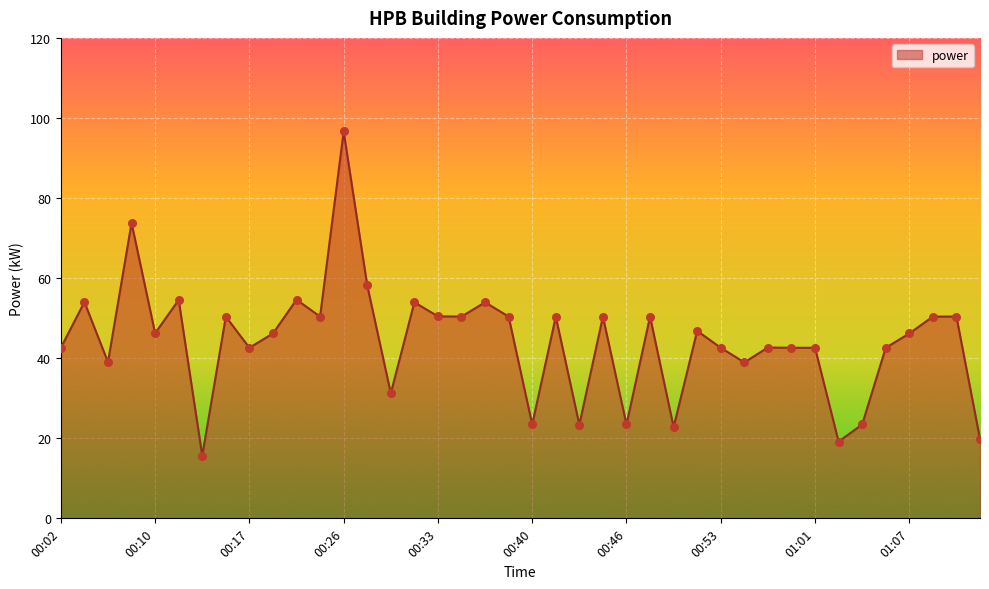

What is the minimum value shown in the chart?

15.6